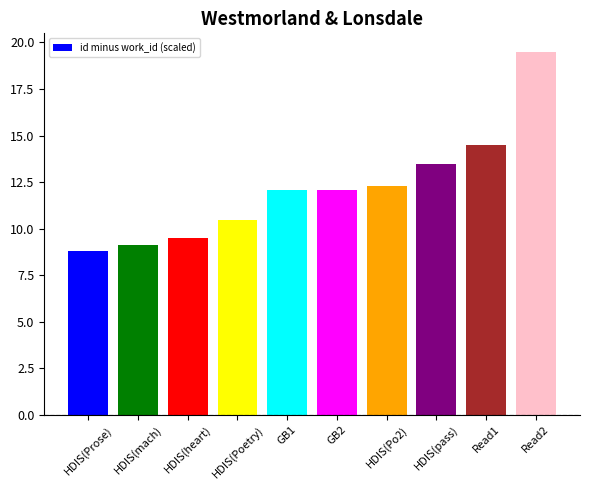

Reading left to right, transcribe all the data shown in this chart.

HDIS(Prose)=8.8	HDIS(mach)=9.1	HDIS(heart)=9.5	HDIS(Poetry)=10.5	GB1=12.1	GB2=12.1	HDIS(Po2)=12.3	HDIS(pass)=13.5	Read1=14.5	Read2=19.5